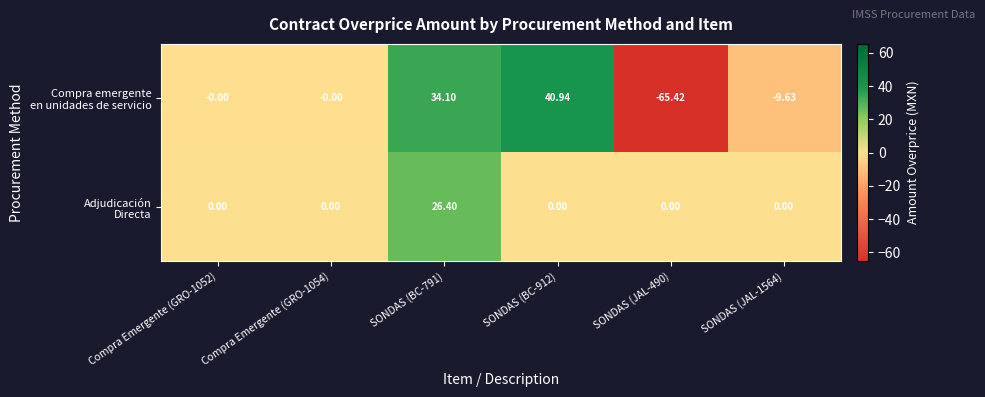

Which series has the largest total across all categories?

Adjudicación Directa